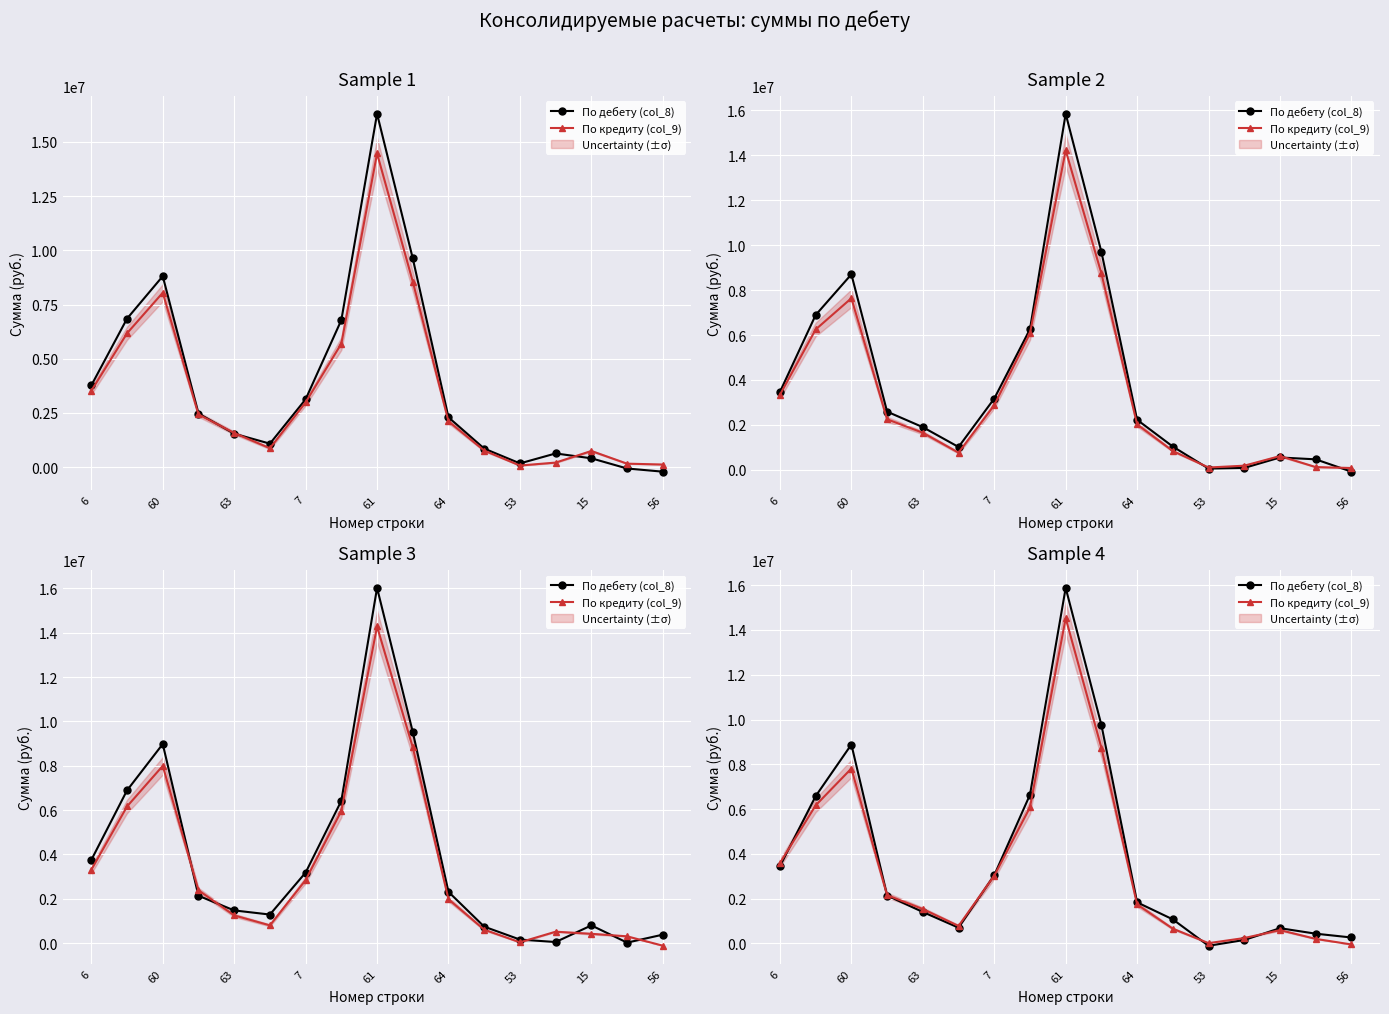

At how many categories does at least one series exceed 3129128?

6